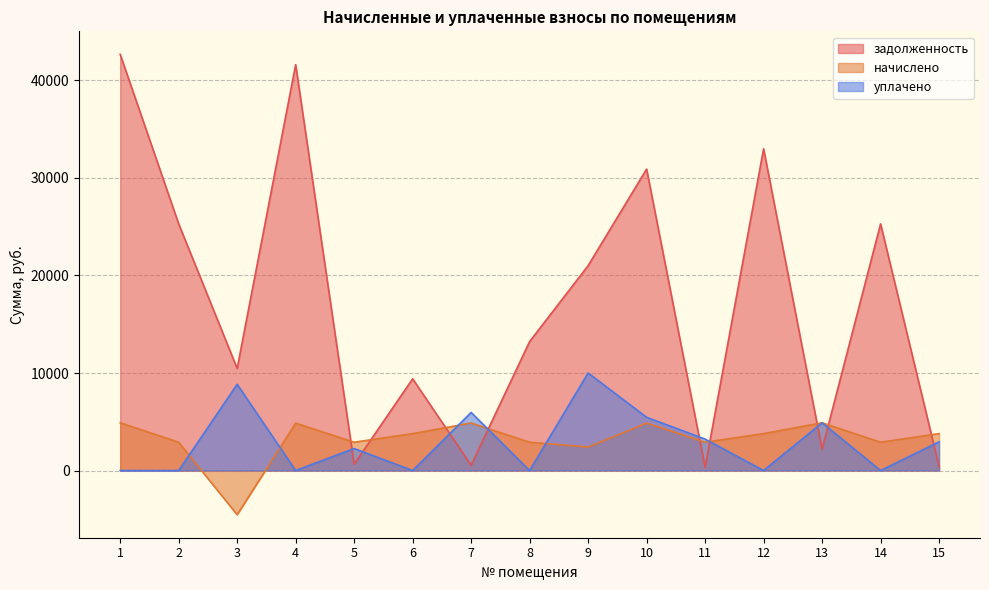

What is the value of the задолженность point at the 1st from the left?

42677.0